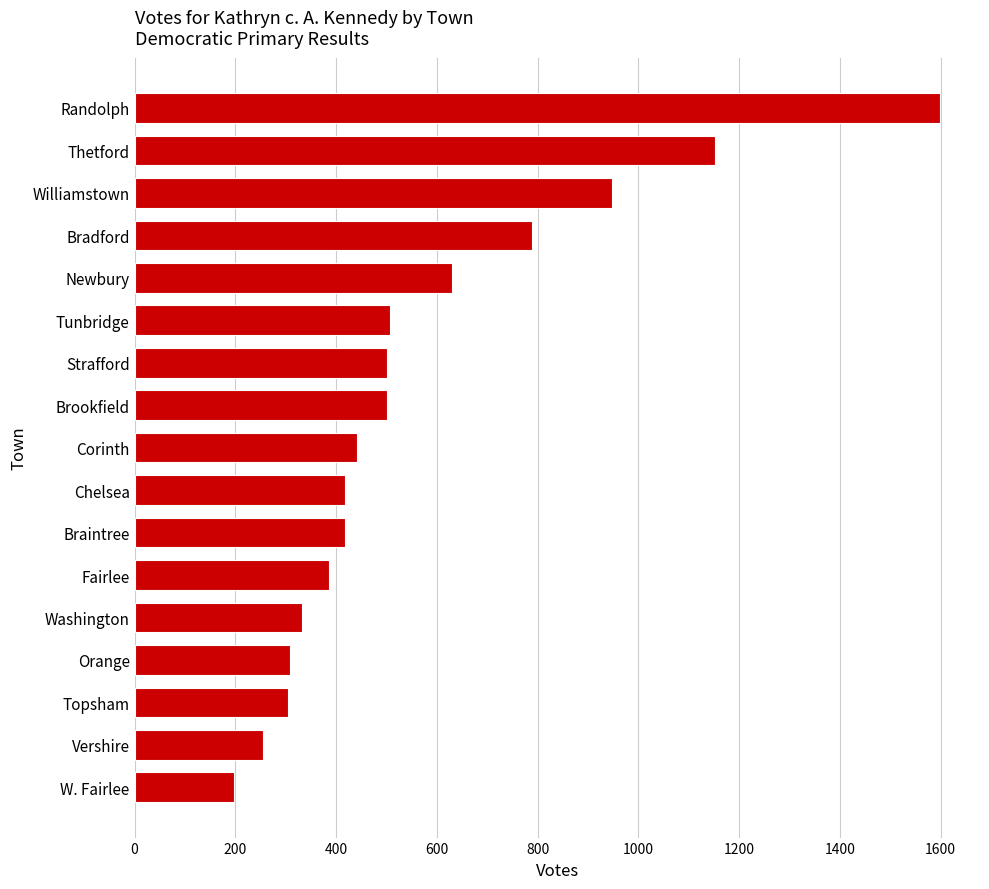

At which label is the value closest to 898?

Williamstown